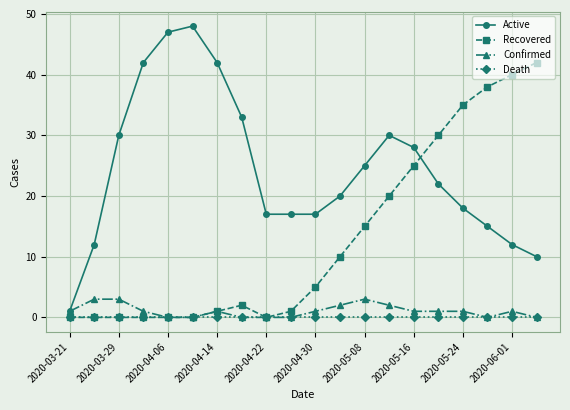

How many lines are shown in the chart?

4